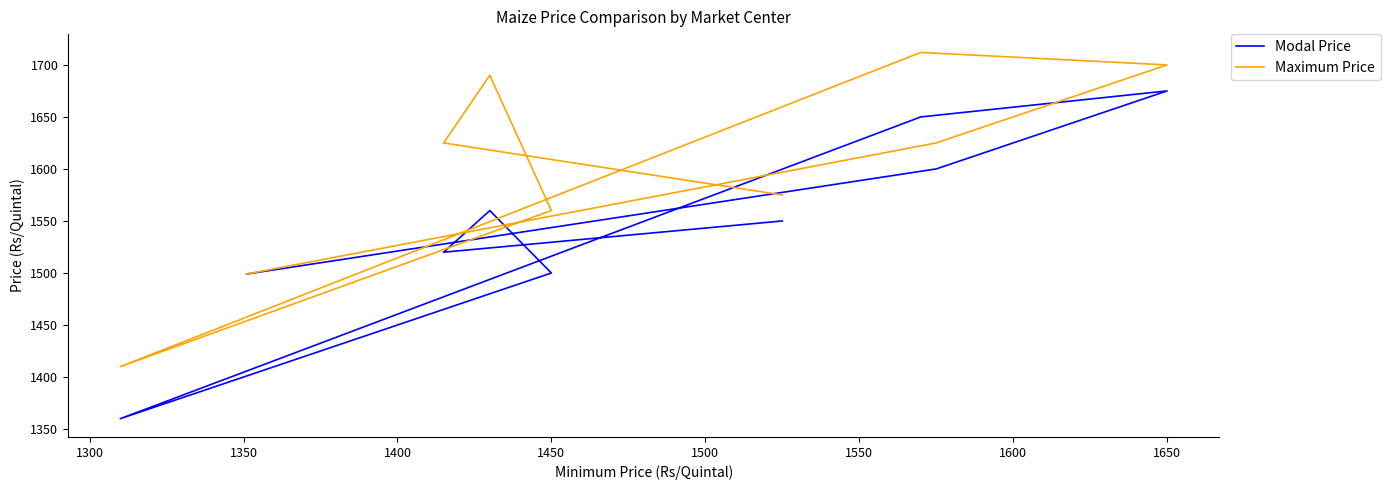

Between 1500 and 1600, which is larger?

1500